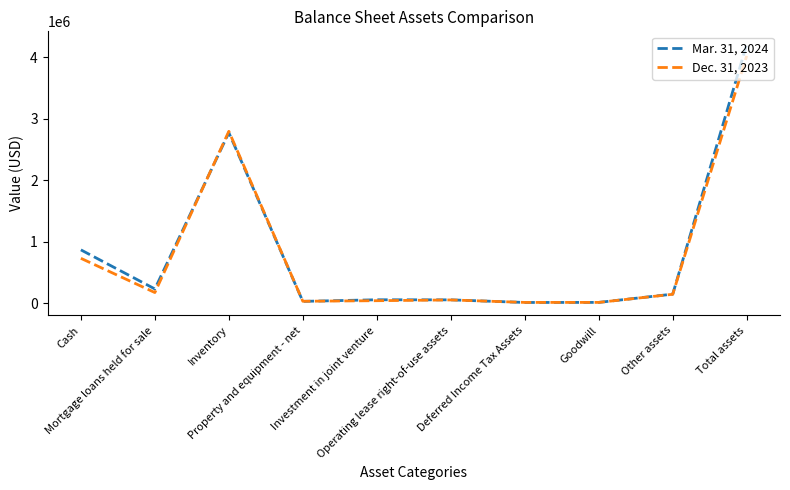

Which series has the largest total across all categories?

Mar. 31, 2024